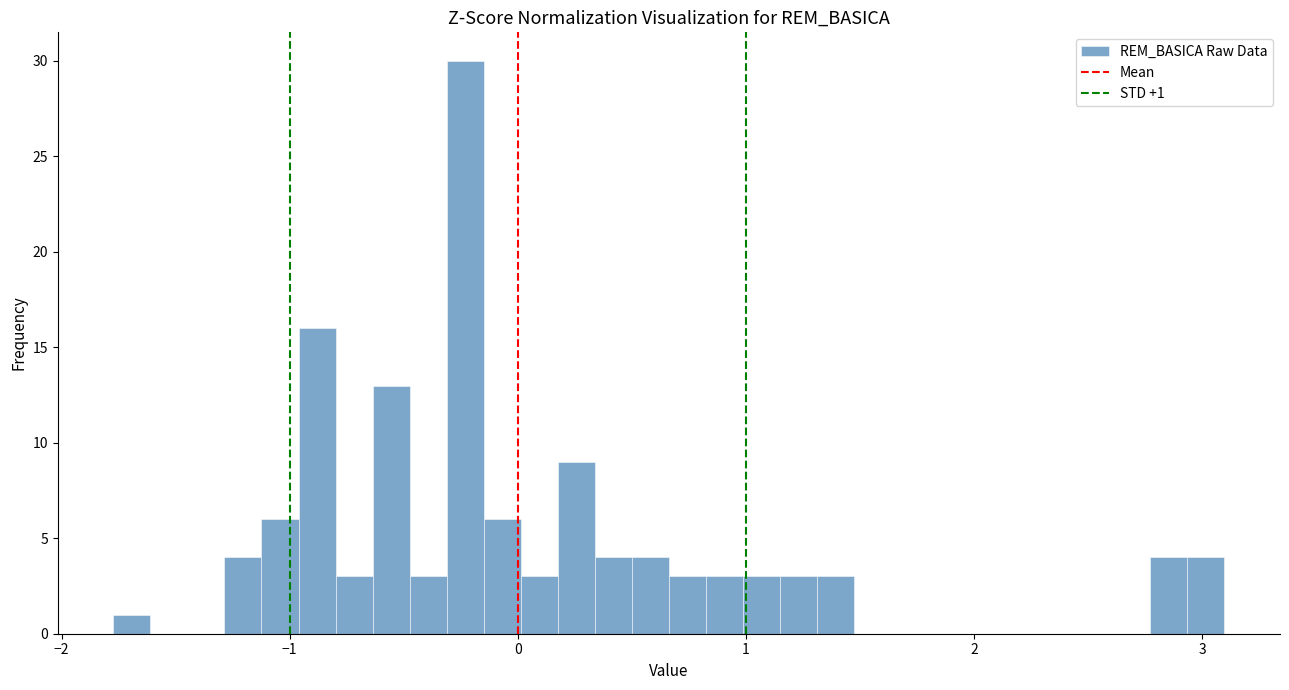

Read against the x-axis, roughly where is the centre of the tallest bar?

-0.2